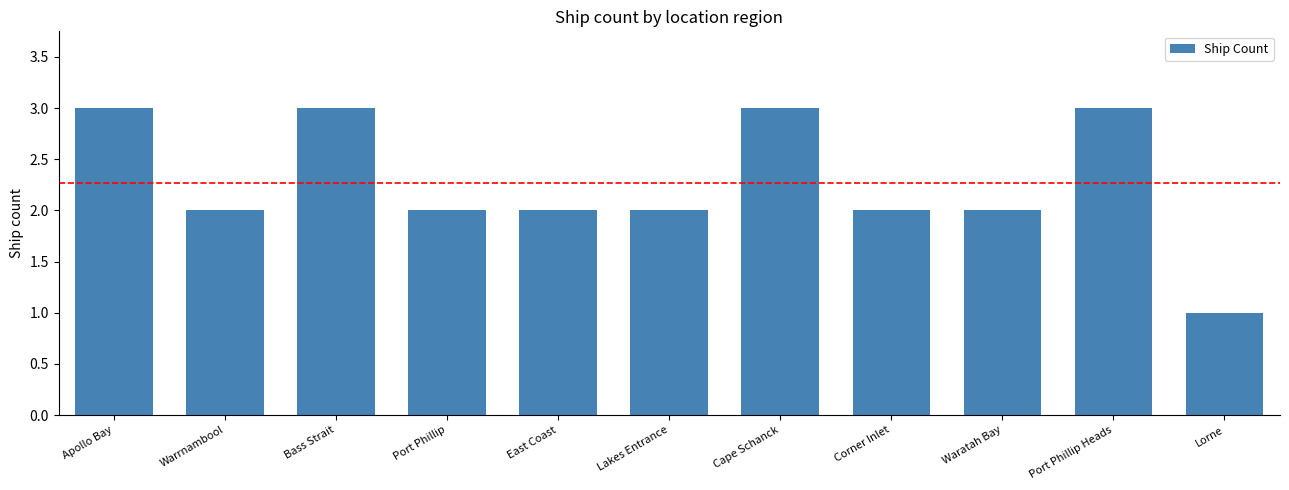

What is the value of the 5th bar from the left?

2